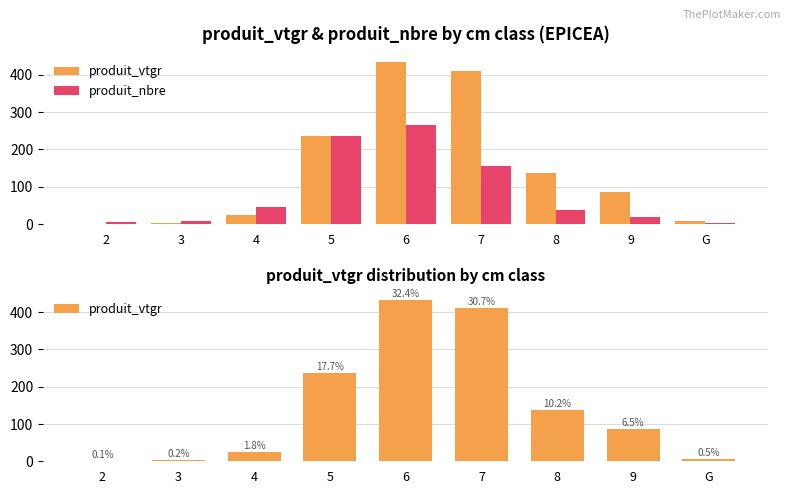

What is the value of the produit_vtgr bar at the 7th from the left?

136.5